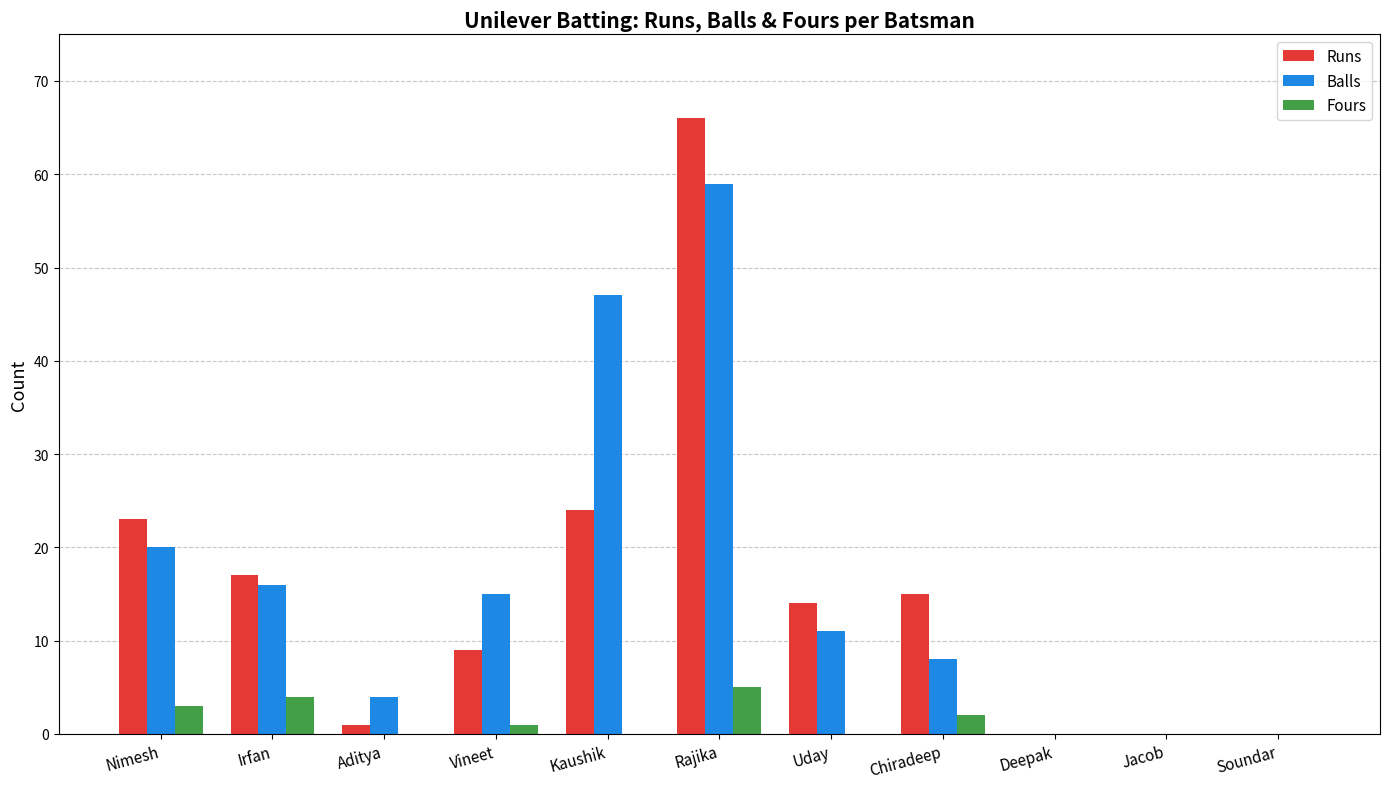

Which label corresponds to the largest value in the chart?

Rajika